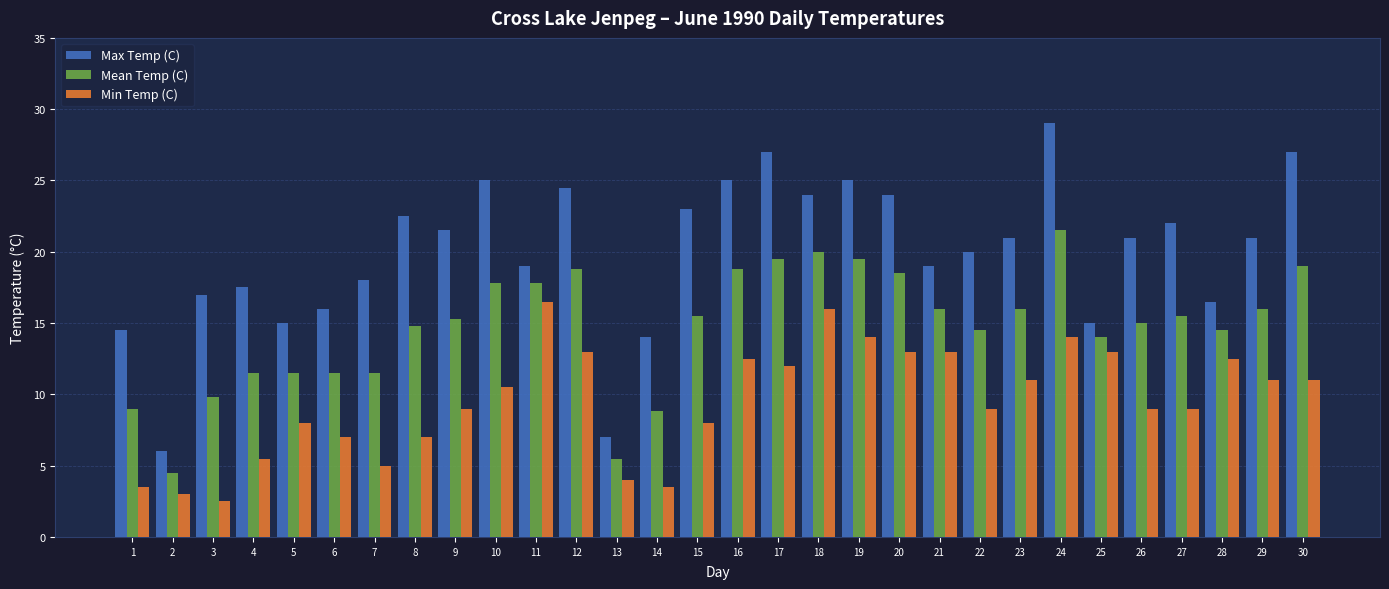

At 30, list the series in order from largest to smallest.

Max Temp (C), Mean Temp (C), Min Temp (C)